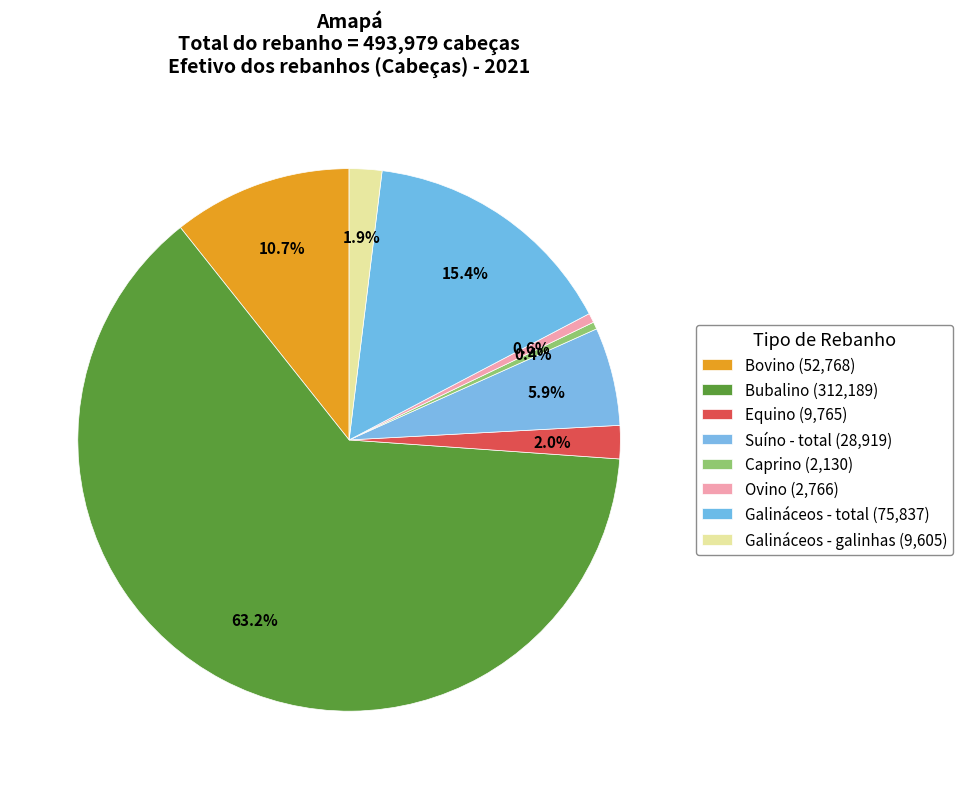

Count the number of slices in the pie.

8